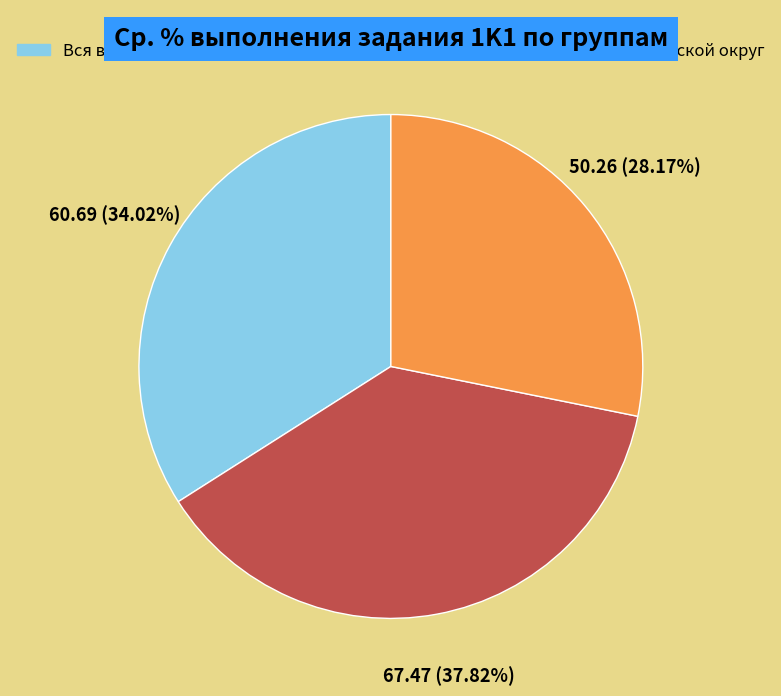

Which slice is the smallest?

Старооскольский городской округ